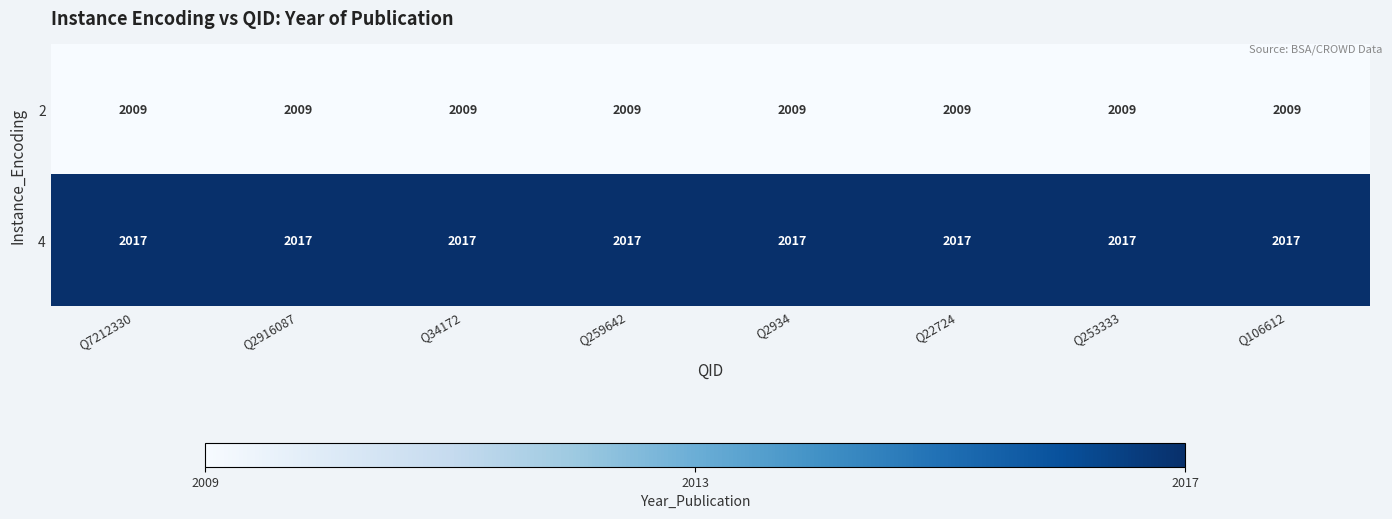

What is the sum of all 2 values?

16072